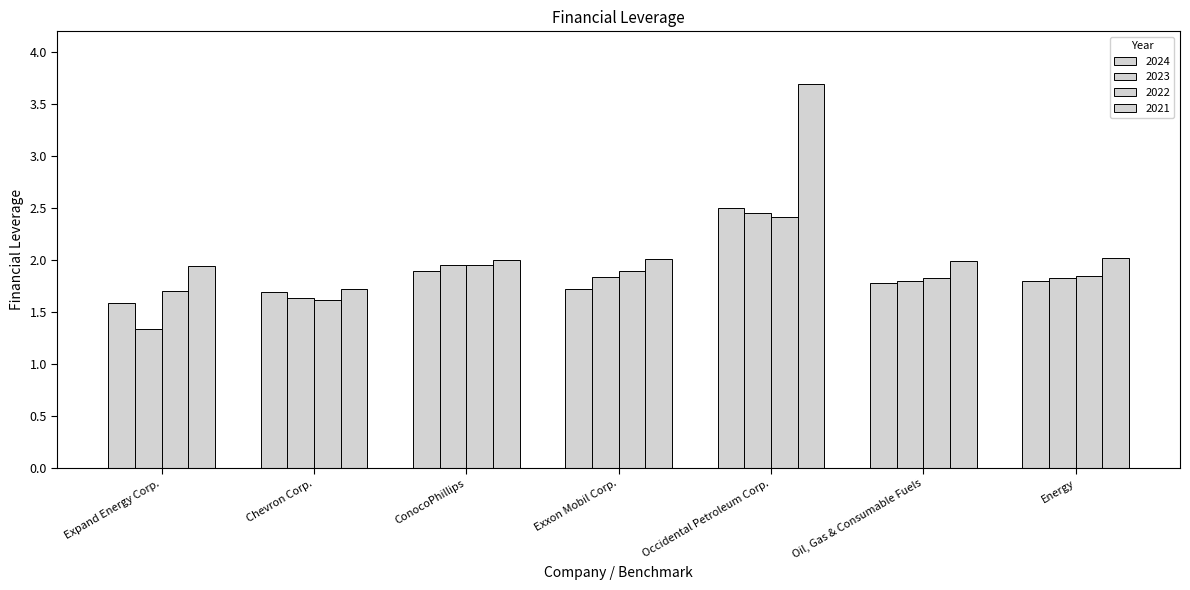

At which label does 2022 reach its minimum?

Chevron Corp.